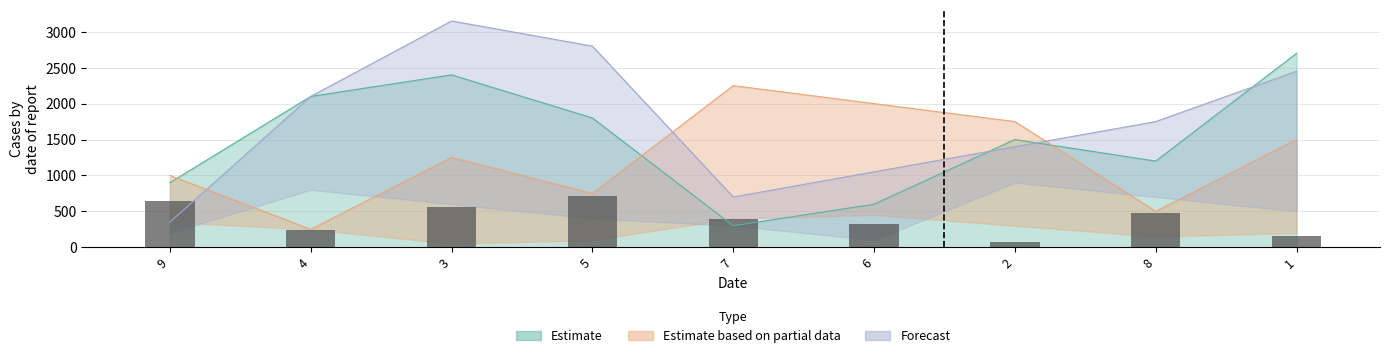

How many bars are there in total?

9